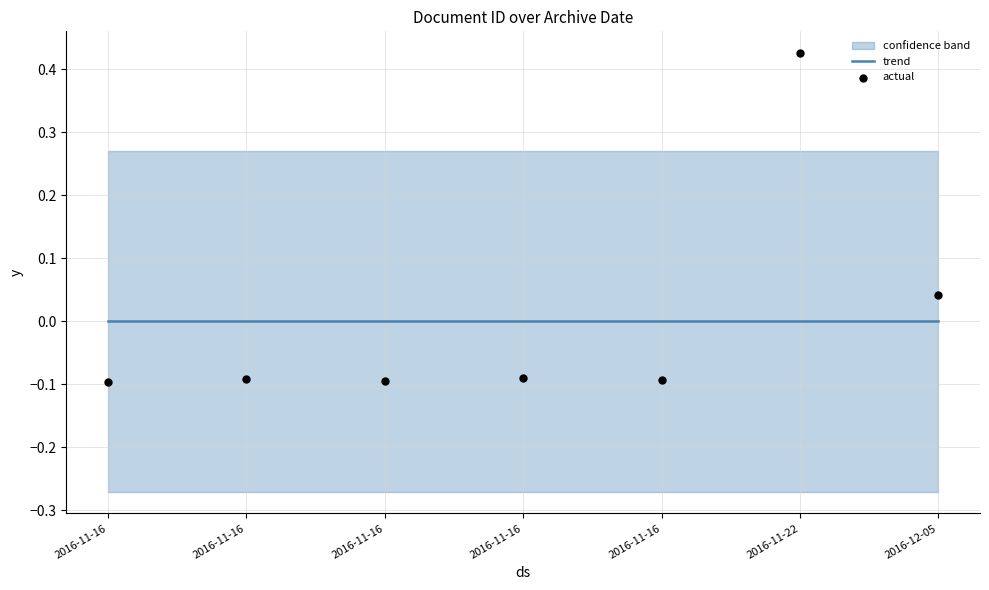

Which series contains the highest Y value?

actual